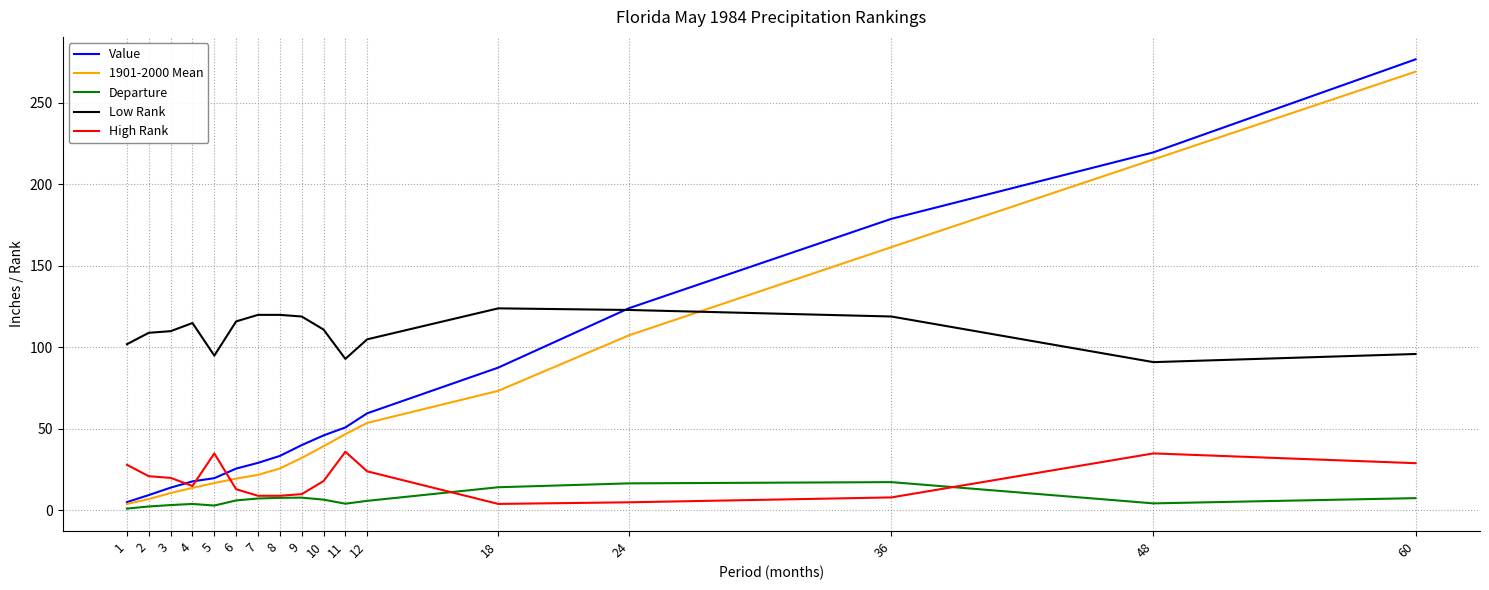

Is it true that Low Rank equals 120.0 at 8?

True